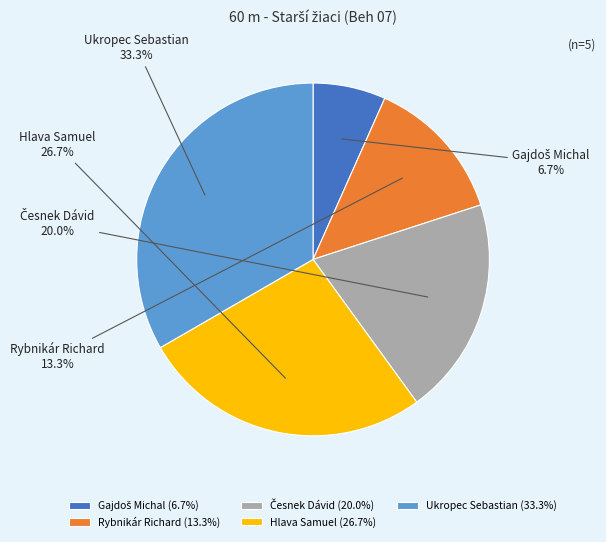

Is it true that Ukropec Sebastian is 33% of the pie?

True